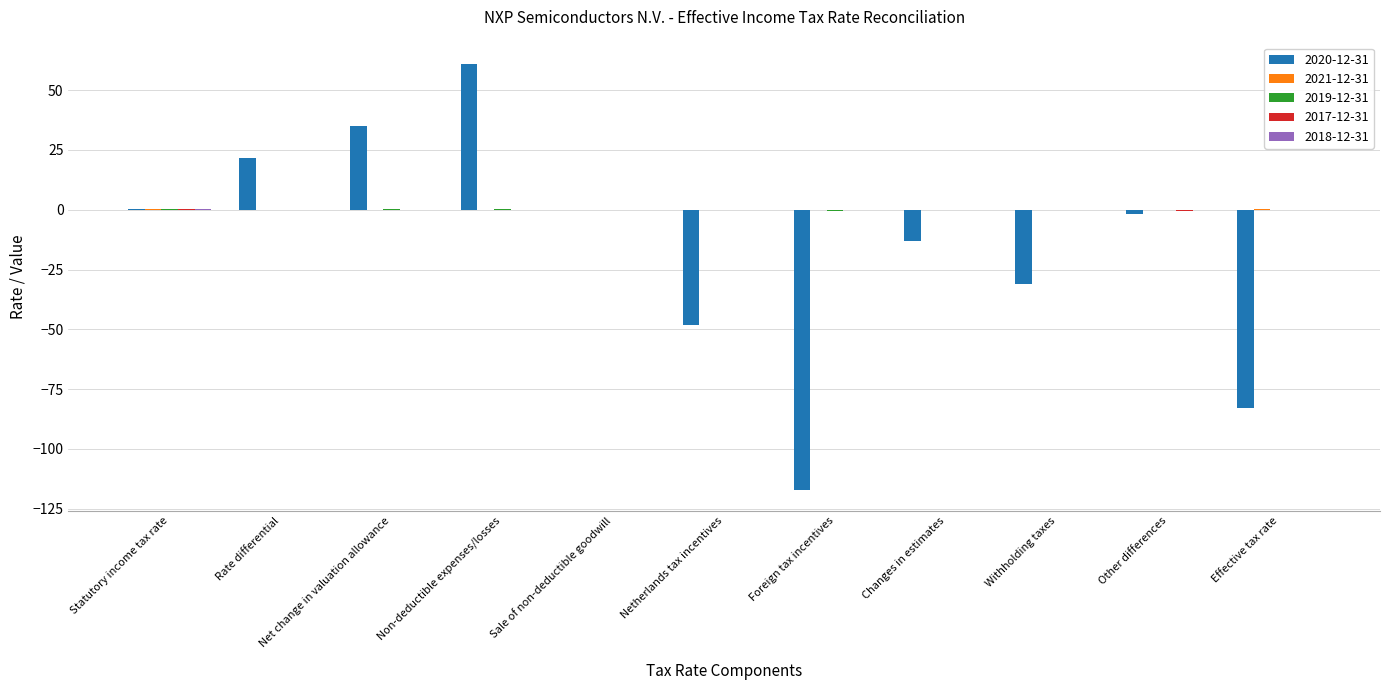

Count the number of data series in this chart.

5